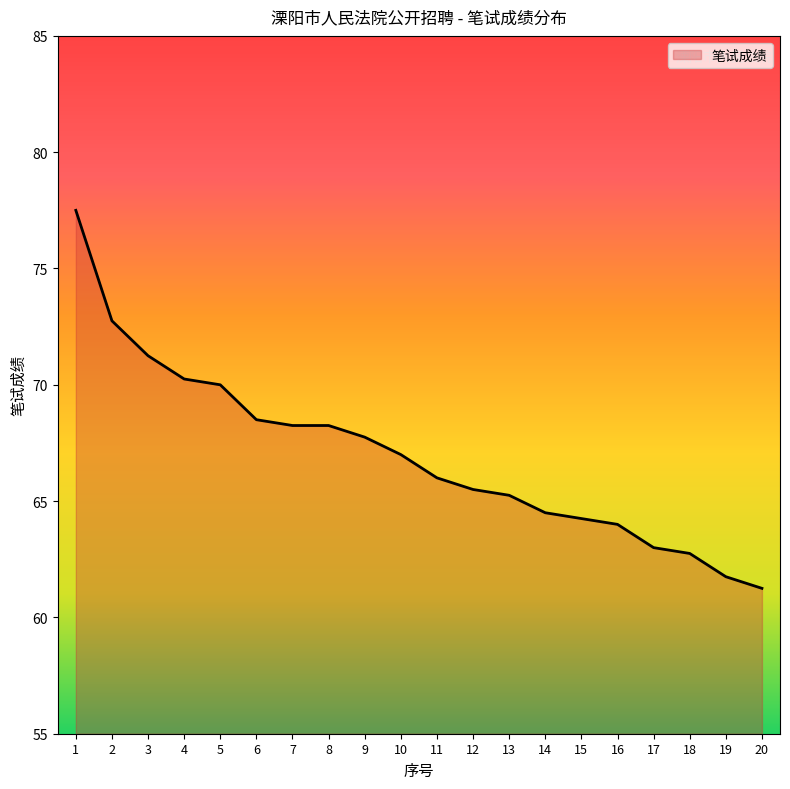

The chart shows a value of 77.5 at 1. True or false?

True